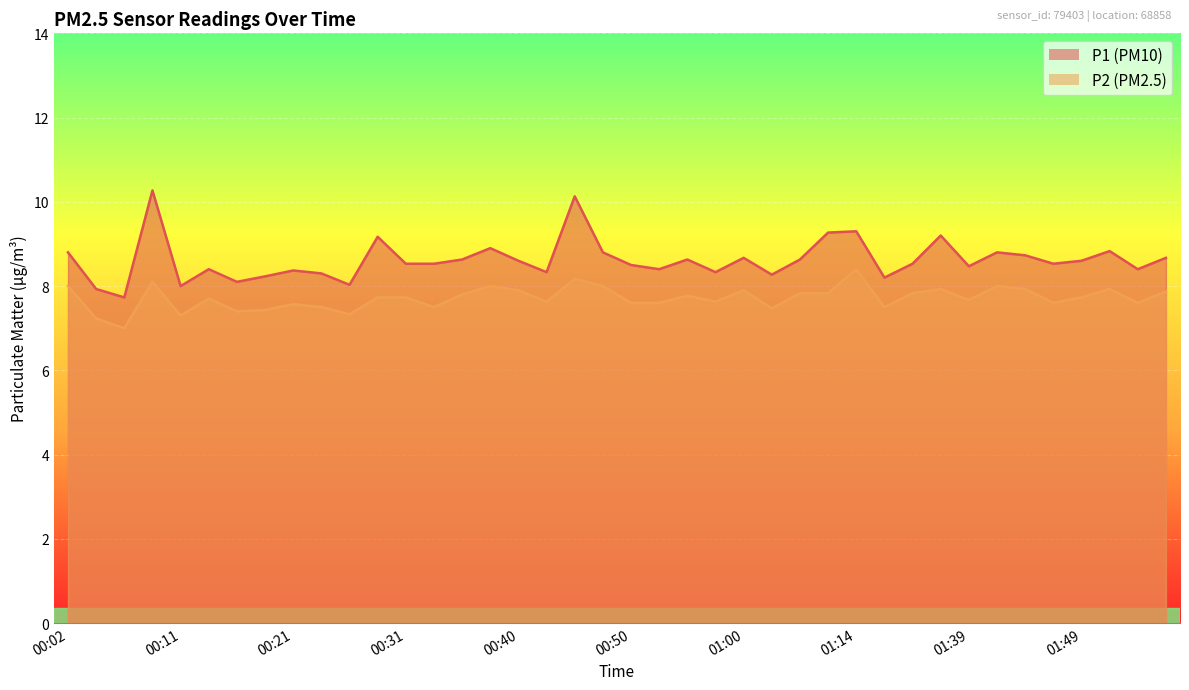

At which category is the sum across all series the highest?

00:09